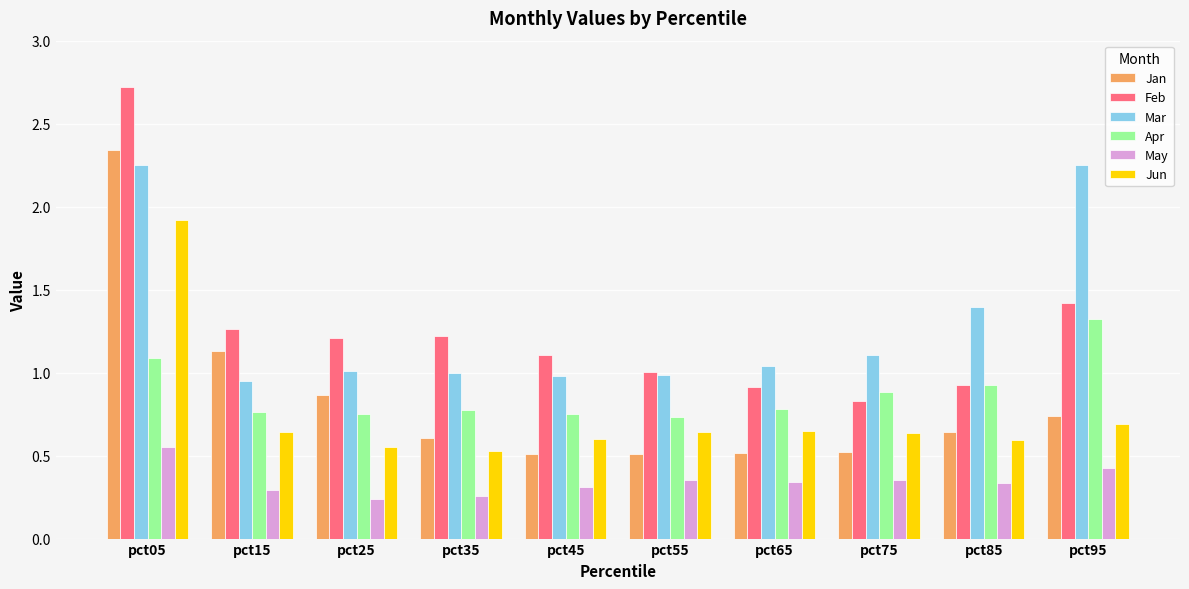

List the series in order of their peak value, highest first.

Feb, Jan, Mar, Jun, Apr, May